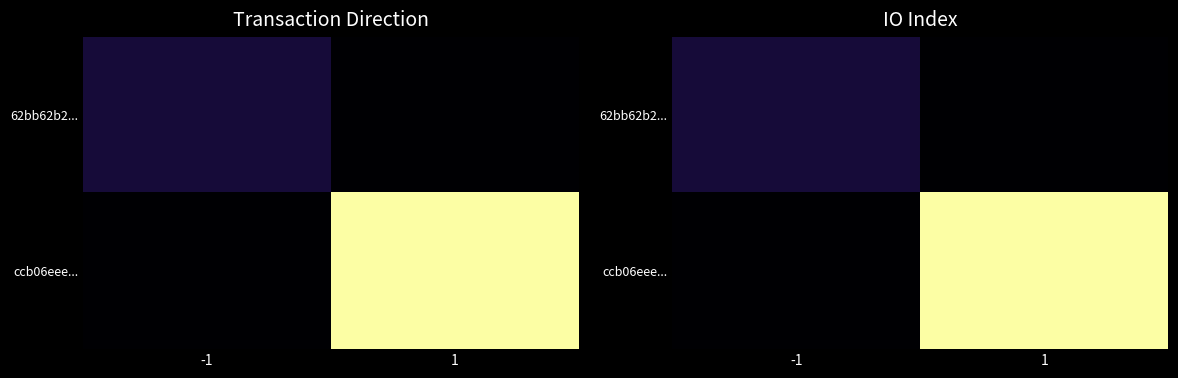

True or false: ccb06eee... has a value of 0 at -1.

True